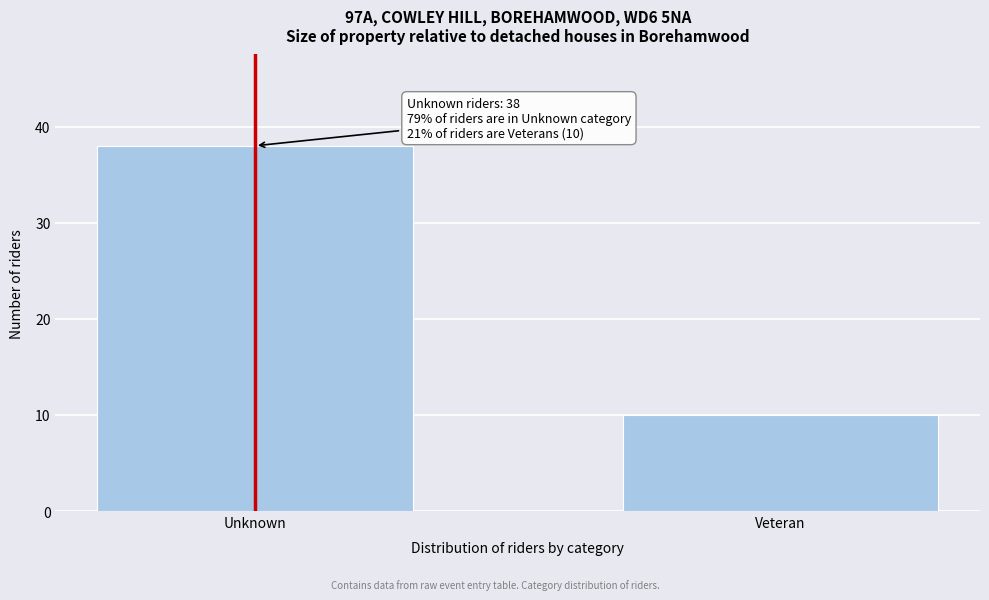

Reading right to left, list all the values displayed in this chart.

Veteran=10	Unknown=38